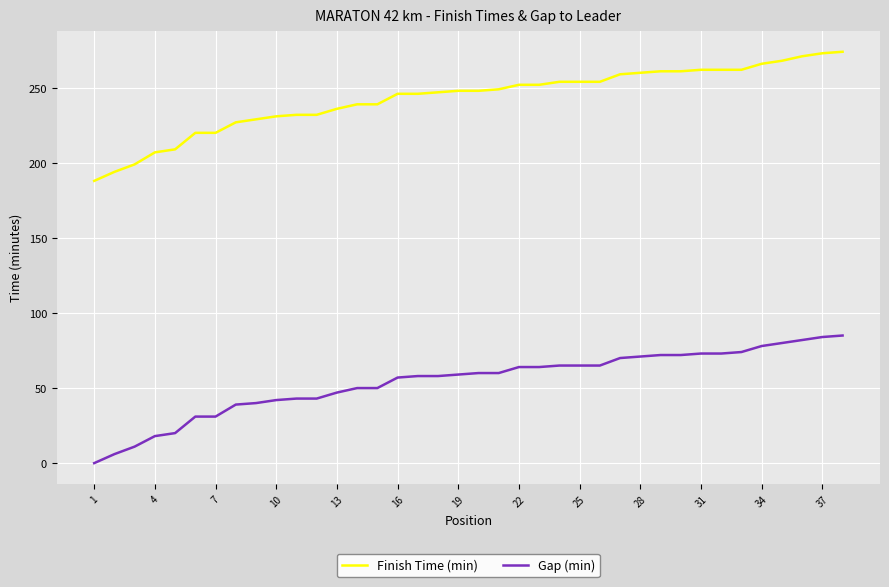

Which series has the largest total across all categories?

Finish Time (min)